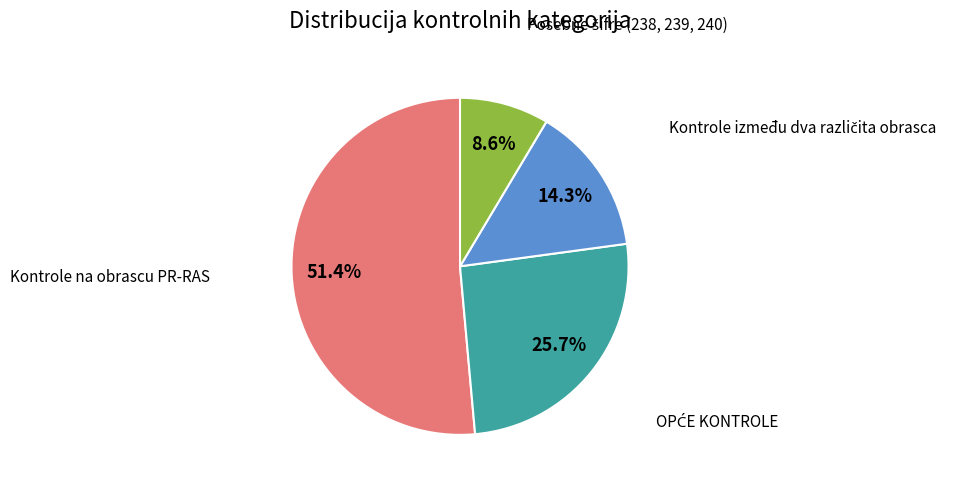

What is the largest slice in the pie chart?

Kontrole na obrascu PR-RAS